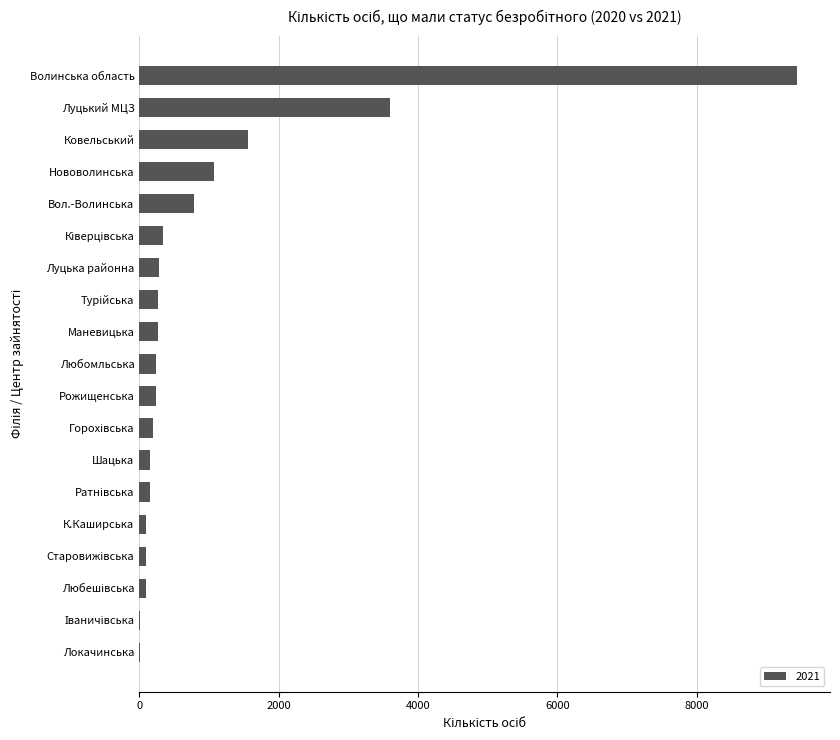

At which label is the value closest to 4721?

Луцький МЦЗ